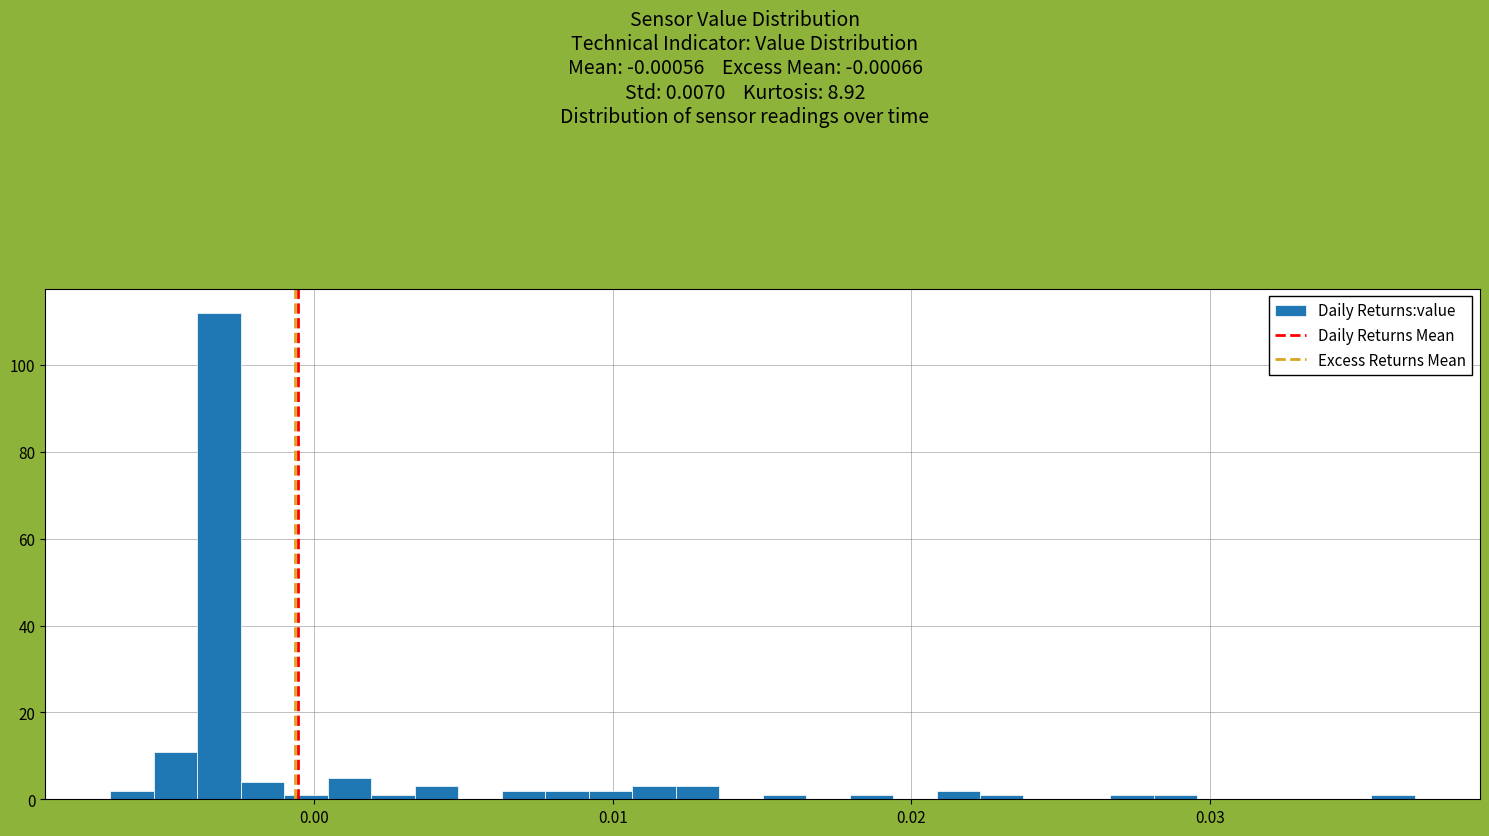

Read against the x-axis, roughly where is the centre of the tallest bar?

-0.003